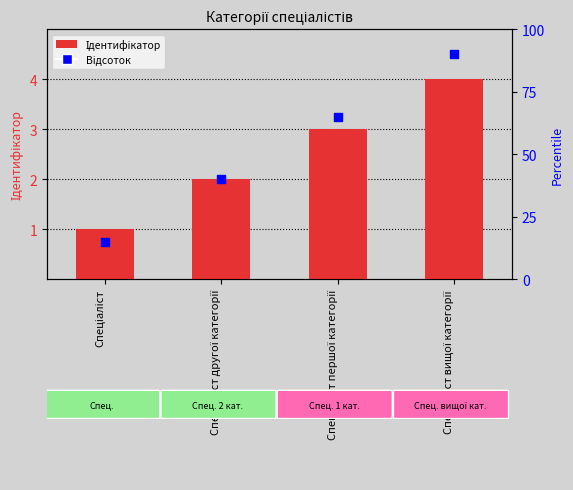

Between Спеціаліст другої категорії and Спеціаліст вищої категорії, which is larger?

Спеціаліст вищої категорії